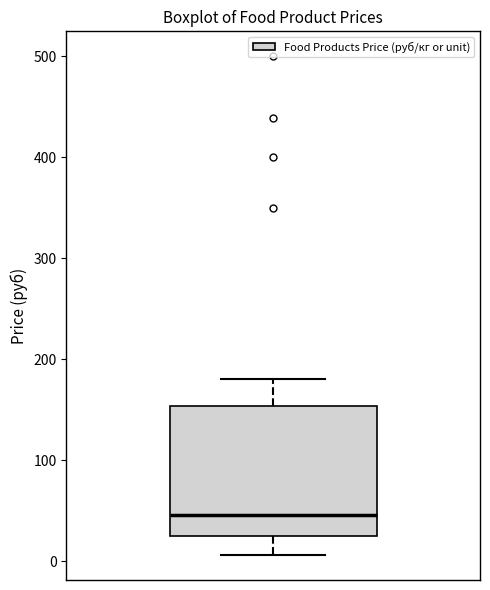

Transcribe this box plot: give where the median line is, the range the box spans, and where the two whiskers end, as read against the y-axis. The values are not printed on the chart, so give them approximately, as read against the axis.

median 50, box 20 to 150, whiskers 10 to 180